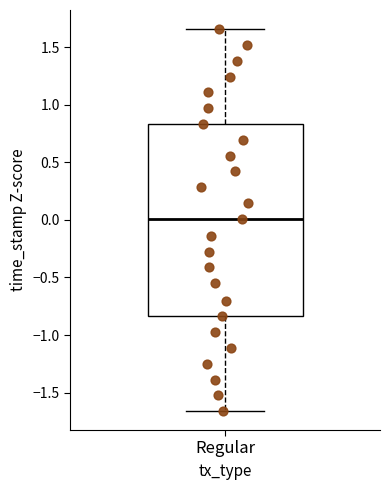

Transcribe this box plot: give where the median line is, the range the box spans, and where the two whiskers end, as read against the y-axis. The values are not printed on the chart, so give them approximately, as read against the axis.

median 0.00, box -0.85 to 0.85, whiskers -1.65 to 1.65